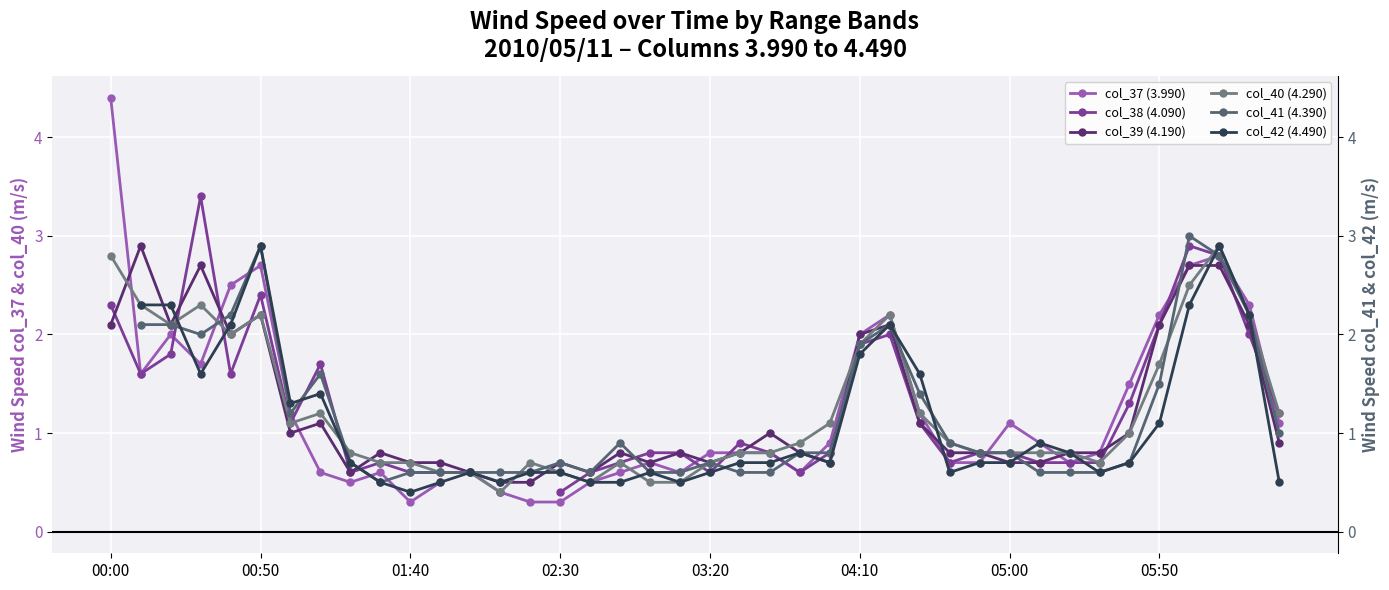

How many lines are shown in the chart?

6